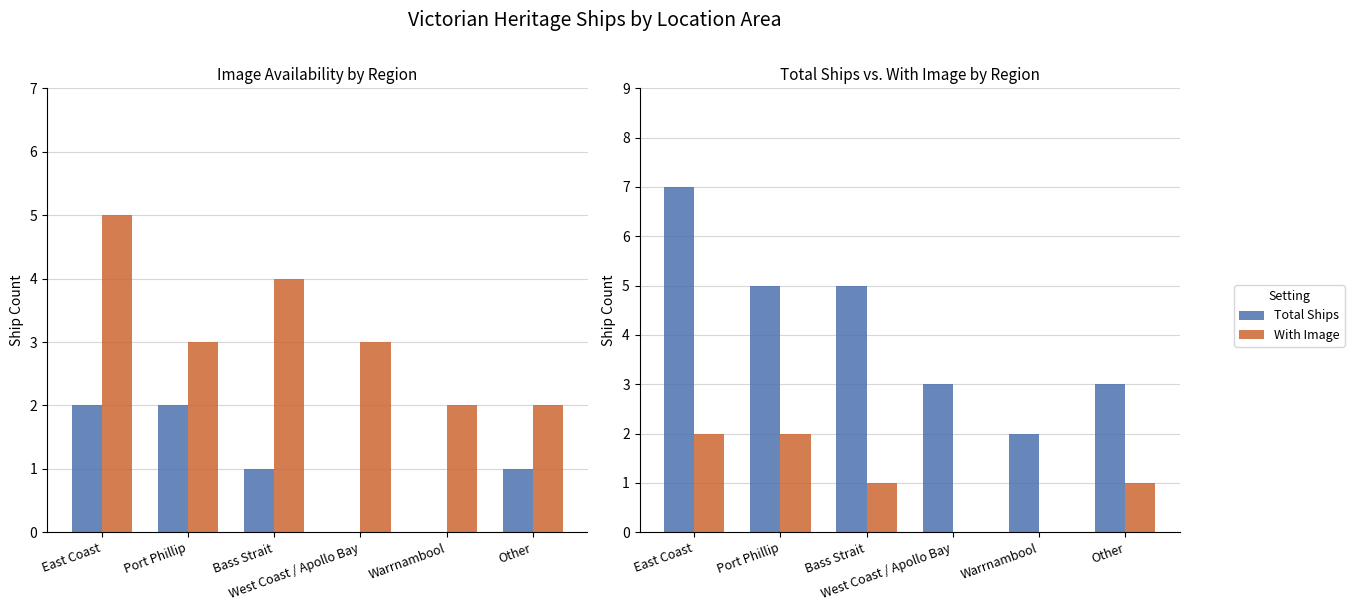

How many values in the With Image series are below 1?

2